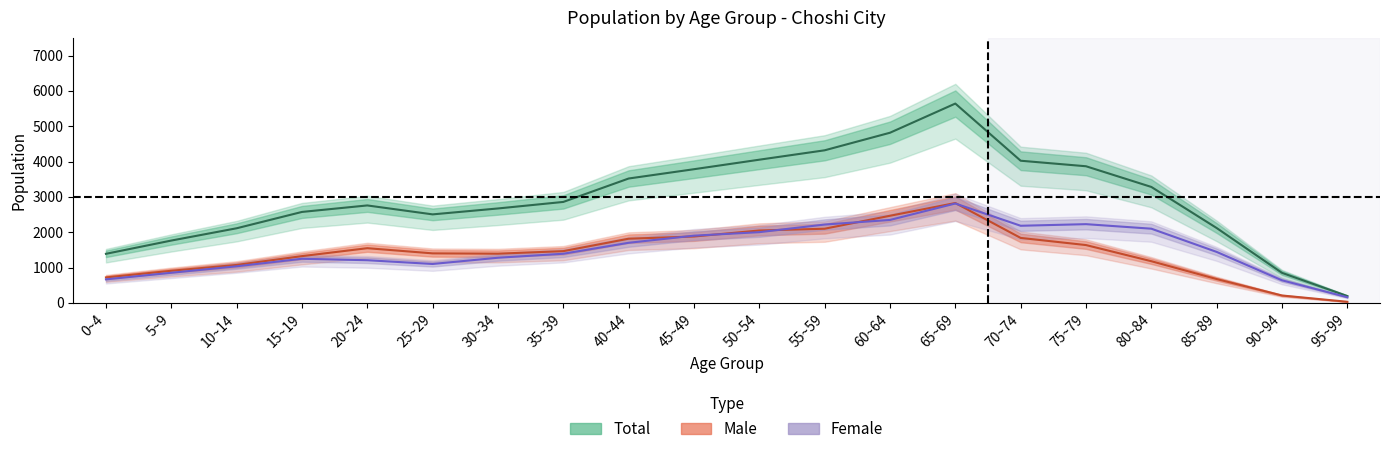

Where is the first local maximum for Total?

20~24